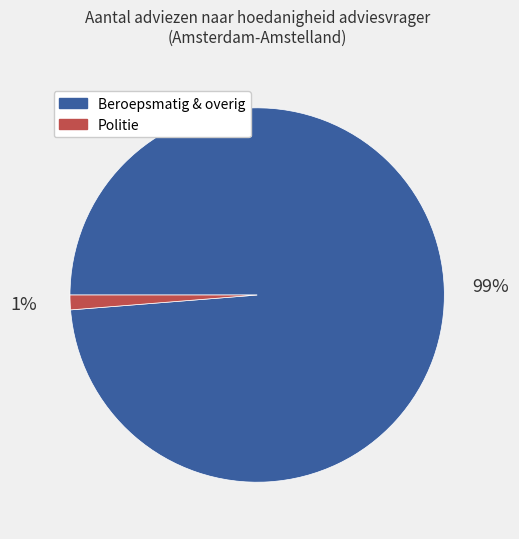

How many slices are in this pie chart?

2